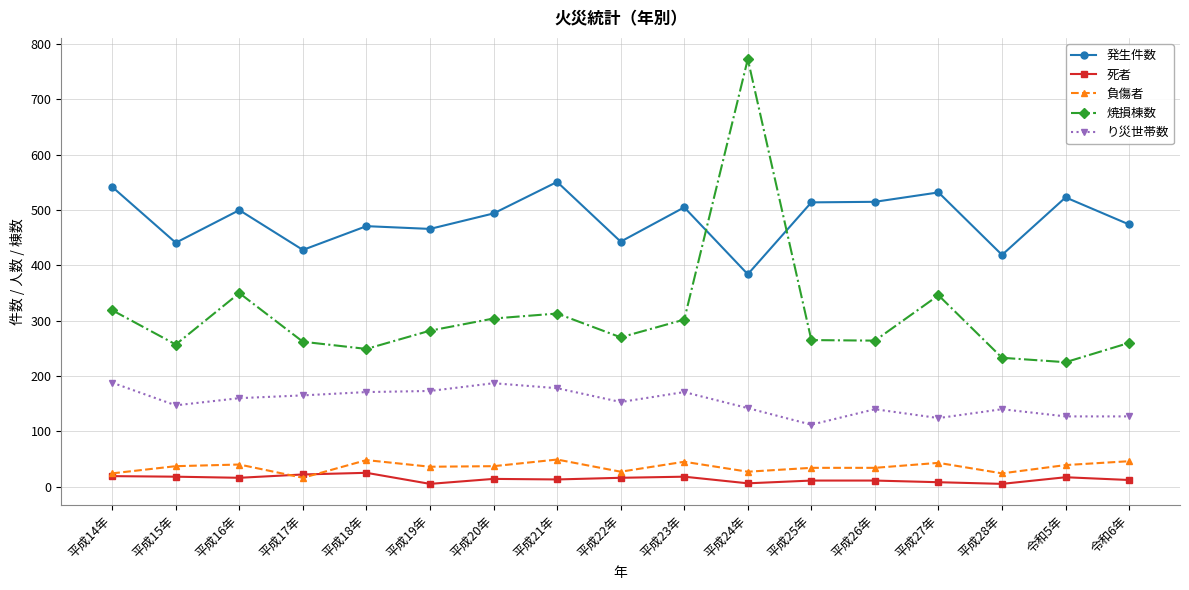

At which category is the sum across all series the highest?

平成24年